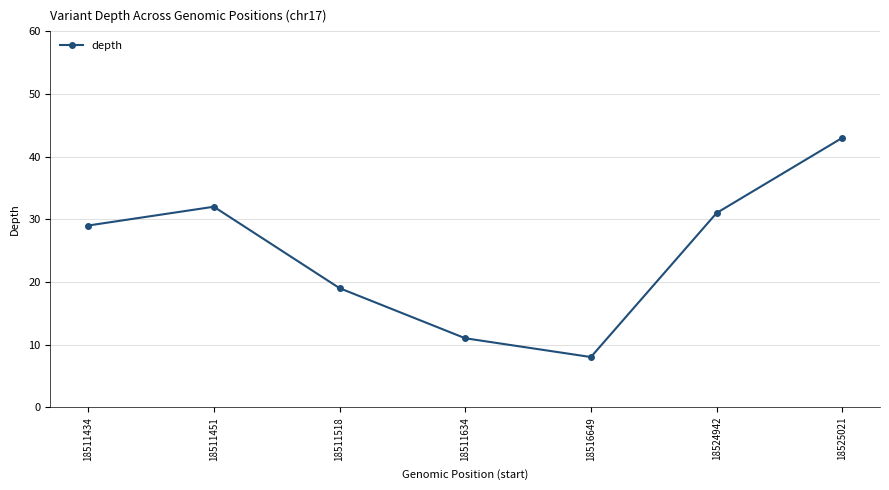

At which label is the value closest to 25?

18511434